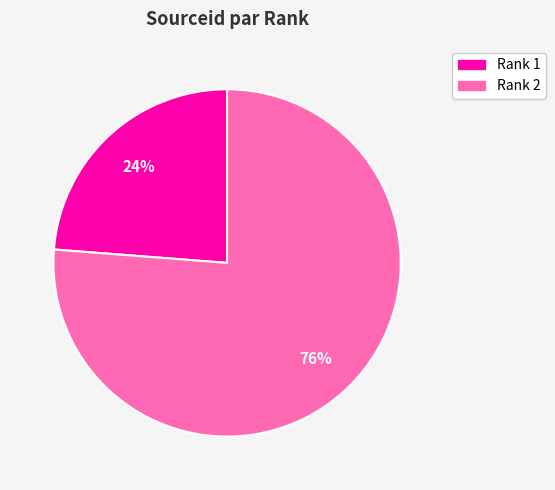

To the nearest percent, what is the difference between the largest and smallest slice percentages?

52%